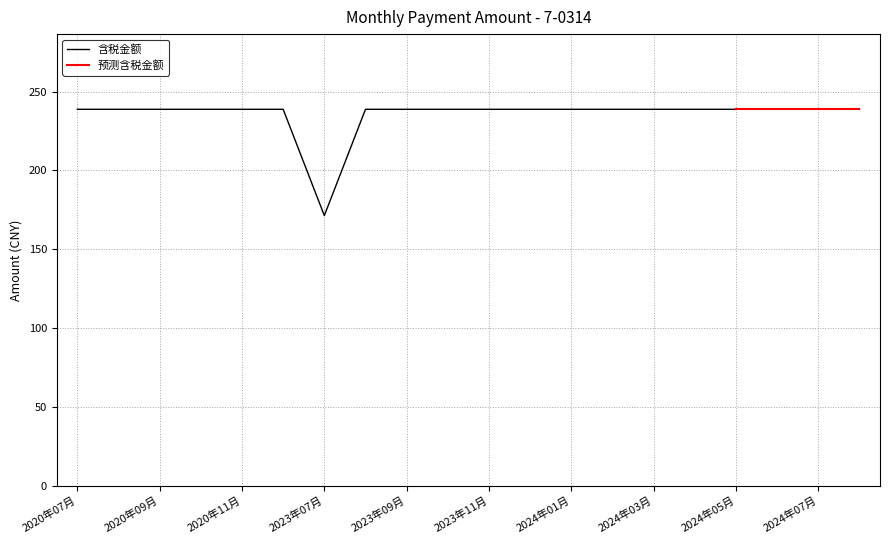

The value at 2024年03月 is 238.8. True or false?

True